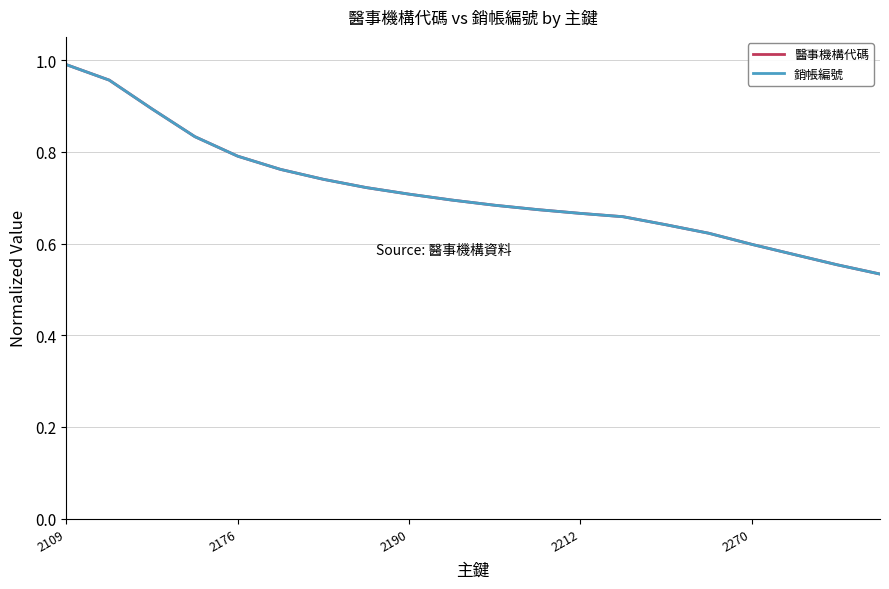

Which series has the widest spread of values?

醫事機構代碼